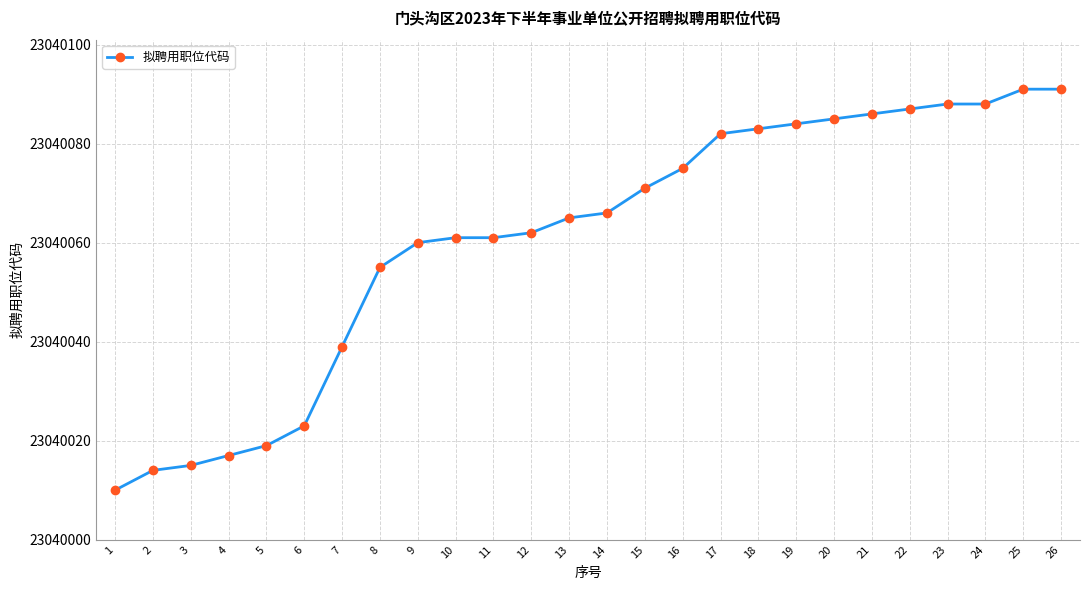

What is the value of the 19th point from the left?

23040084